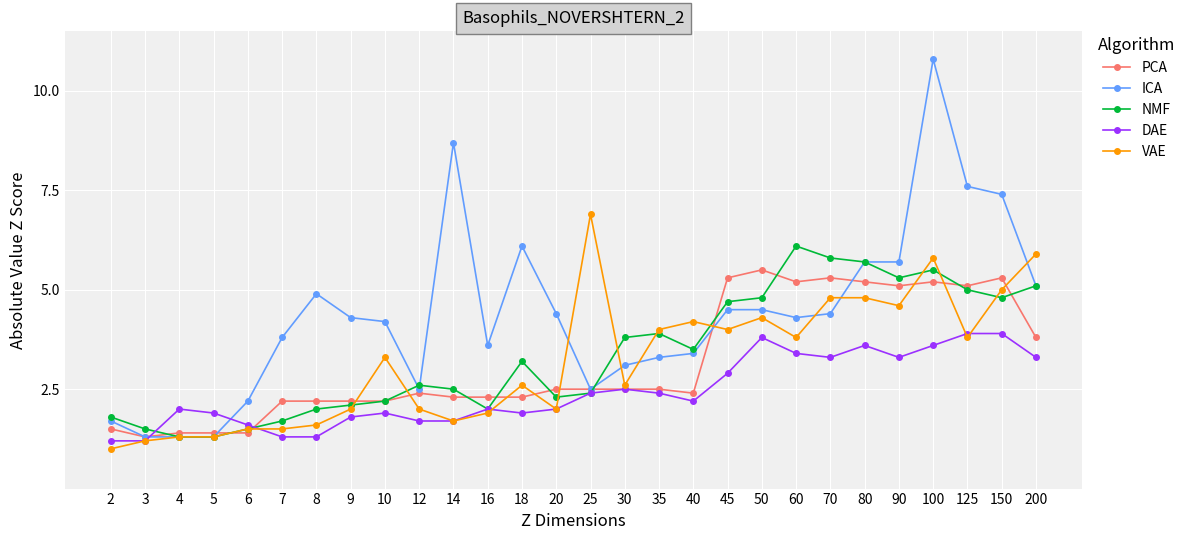

What is the difference between the highest and lowest values at 3?

0.3